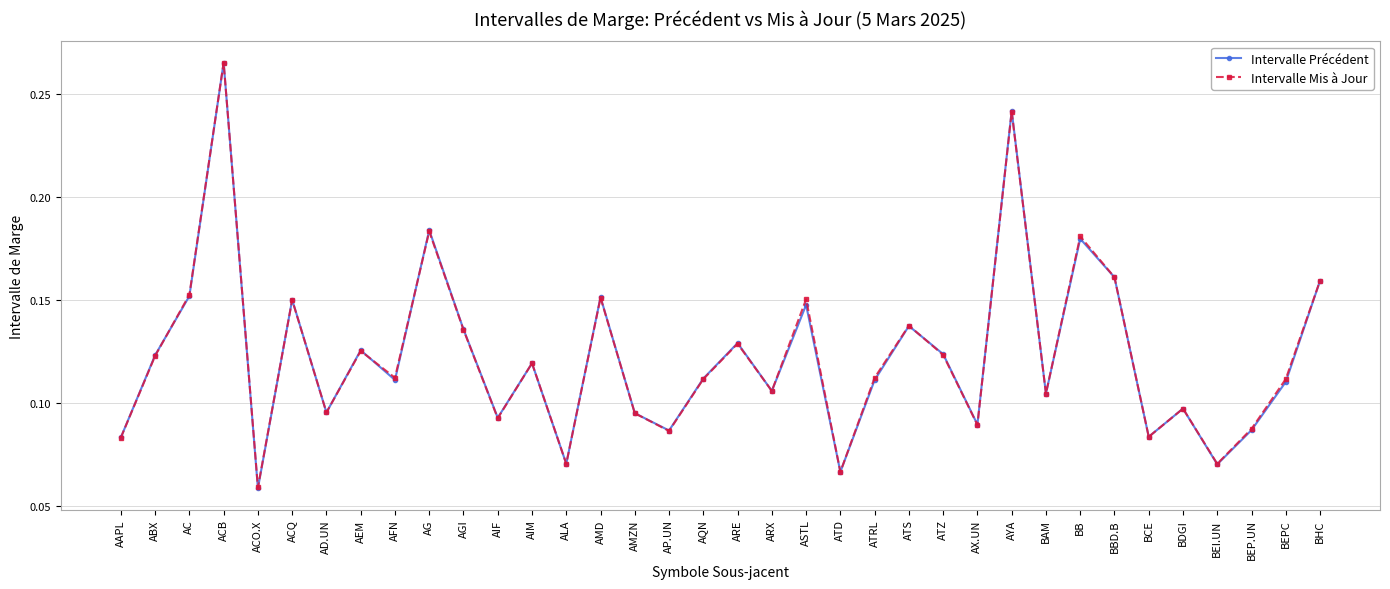

At which label does Intervalle Précédent reach its peak?

ACB